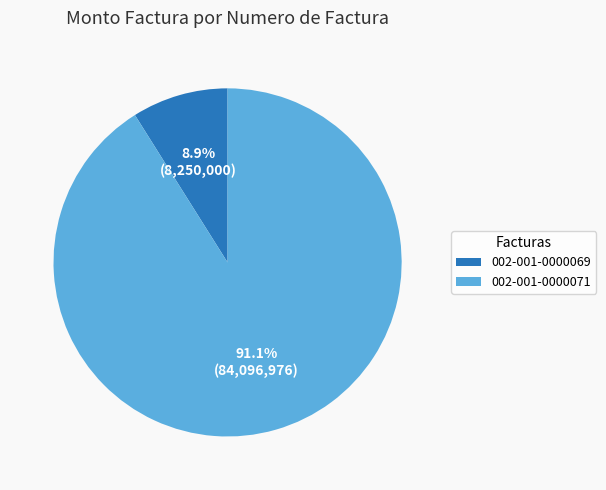

The 002-001-0000069 slice represents 1% of the pie. True or false?

False